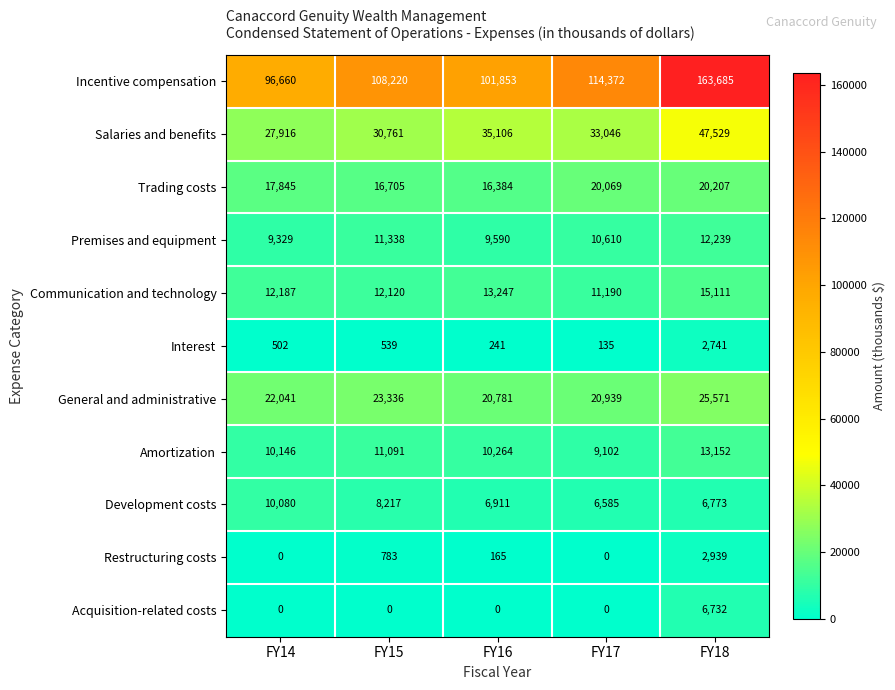

At how many categories does at least one series exceed 161029?

1